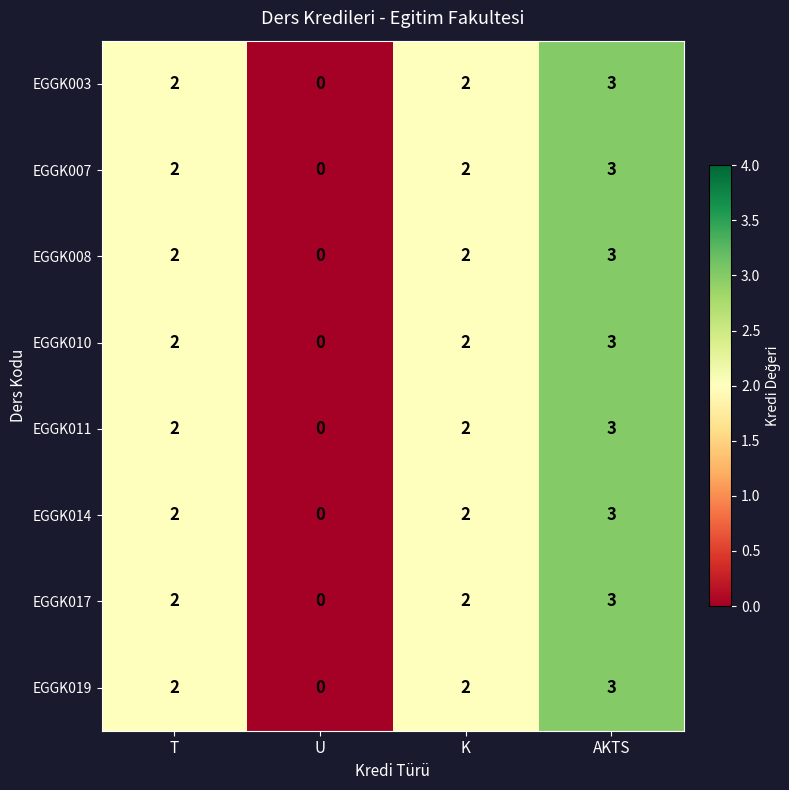

What is the greatest value displayed?

3